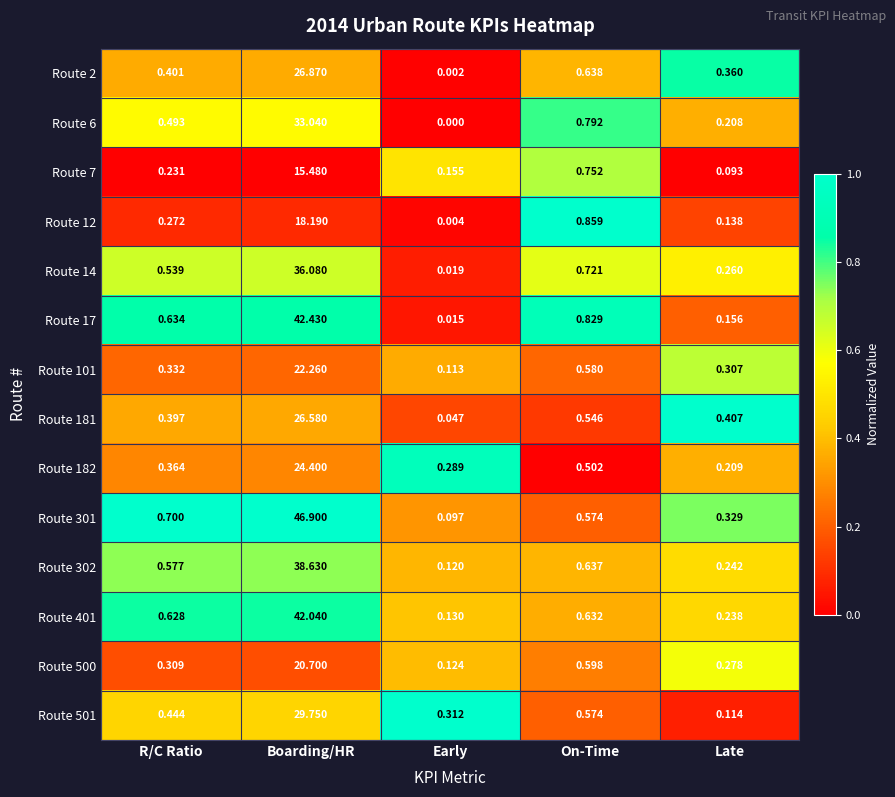

Which series has the largest total across all categories?

Route 301